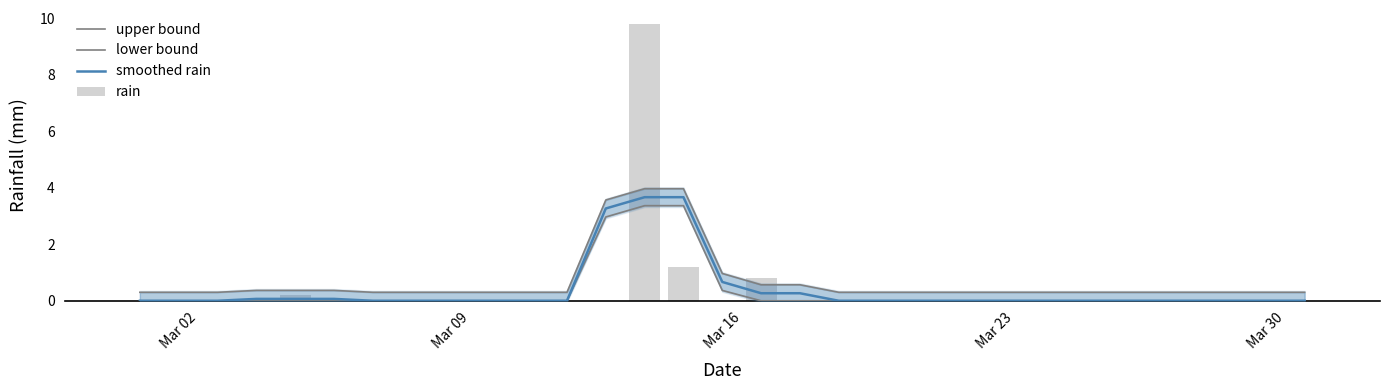

What is the difference between the second highest and second lowest values in the smoothed rain series?

3.7